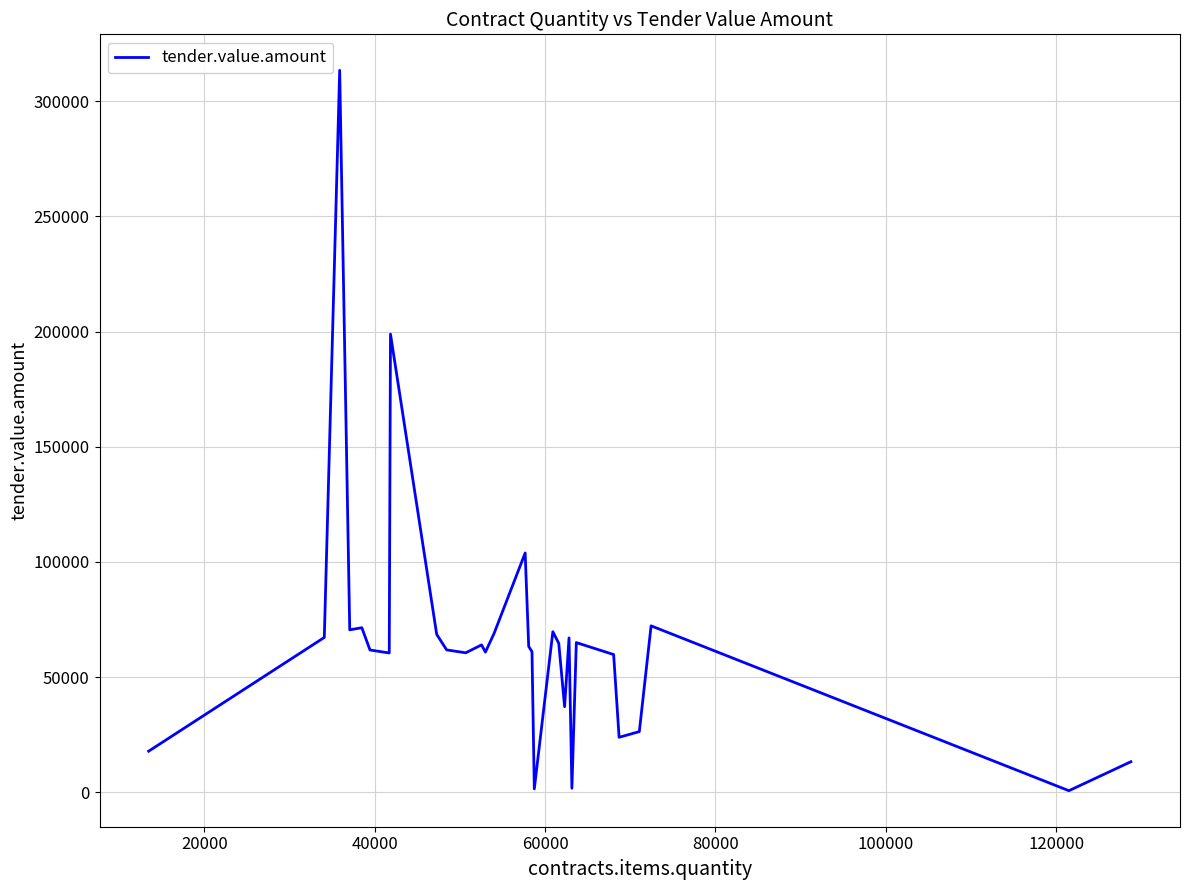

What is the maximum value shown in the chart?

313412.3